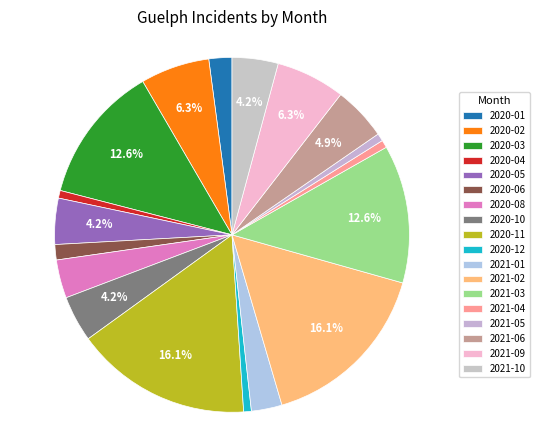

How many segments does this pie chart have?

18